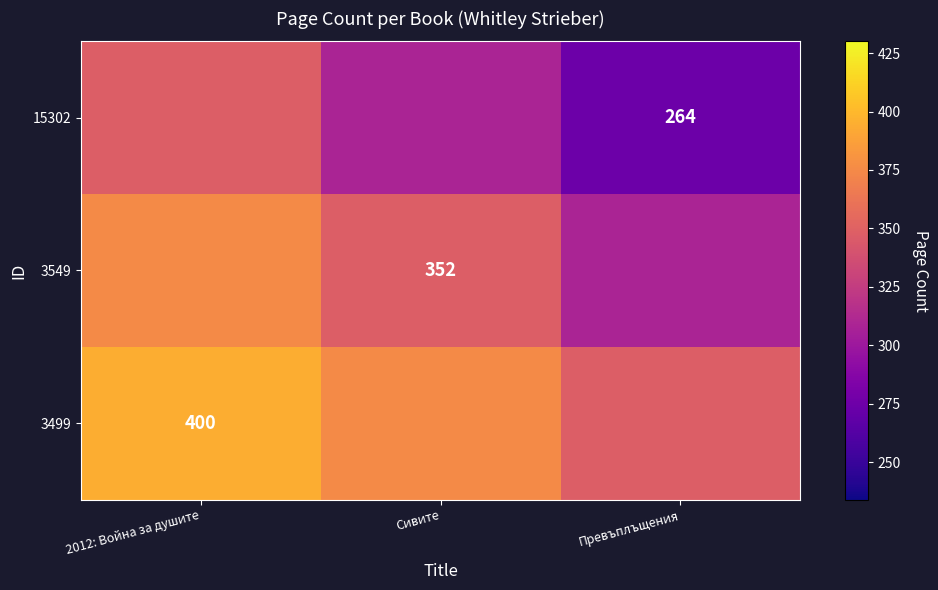

Rank the series by their maximum value, from lowest to highest.

15302, 3549, 3499